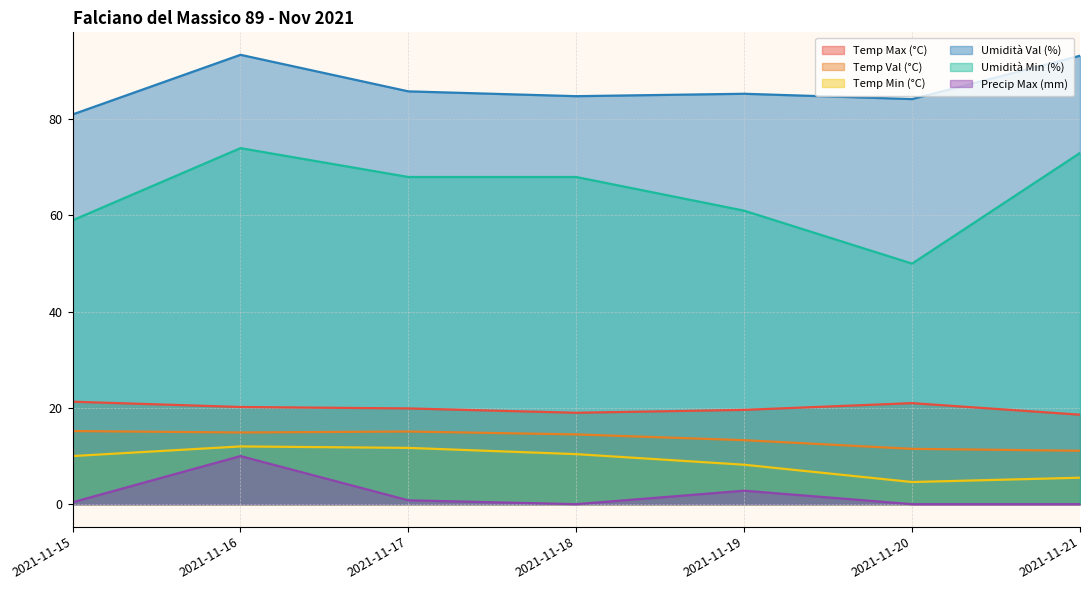

What is the lowest value of the Umidità Min (%) series?

50.0